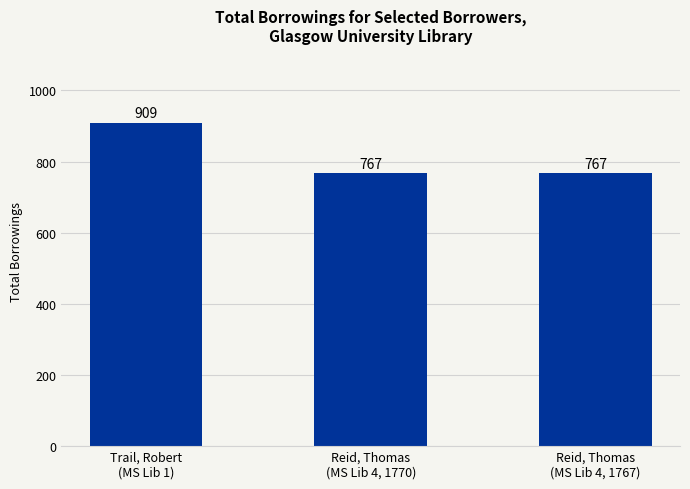

What is the maximum value shown in the chart?

909